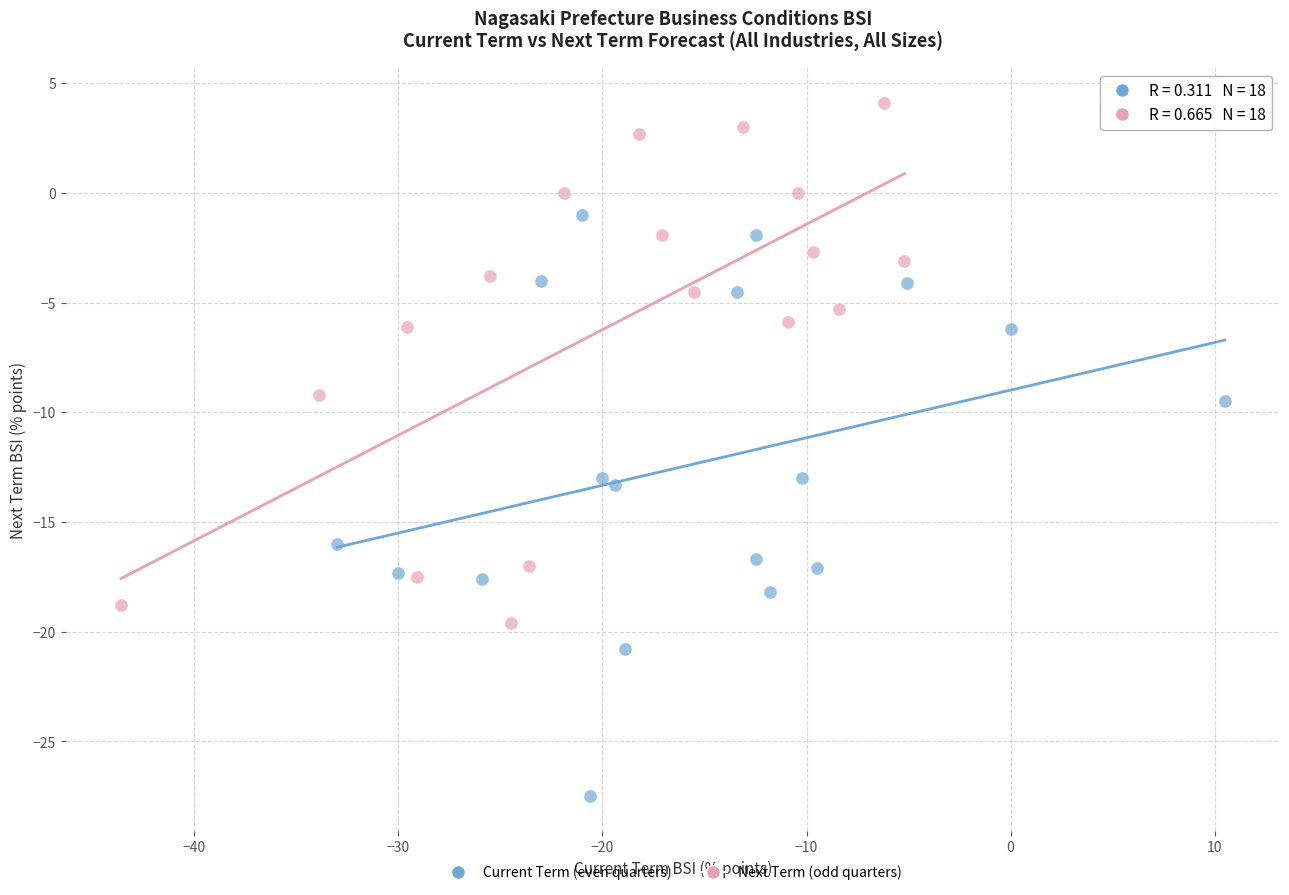

Which series reaches the maximum Y coordinate?

Next Term (odd quarters)